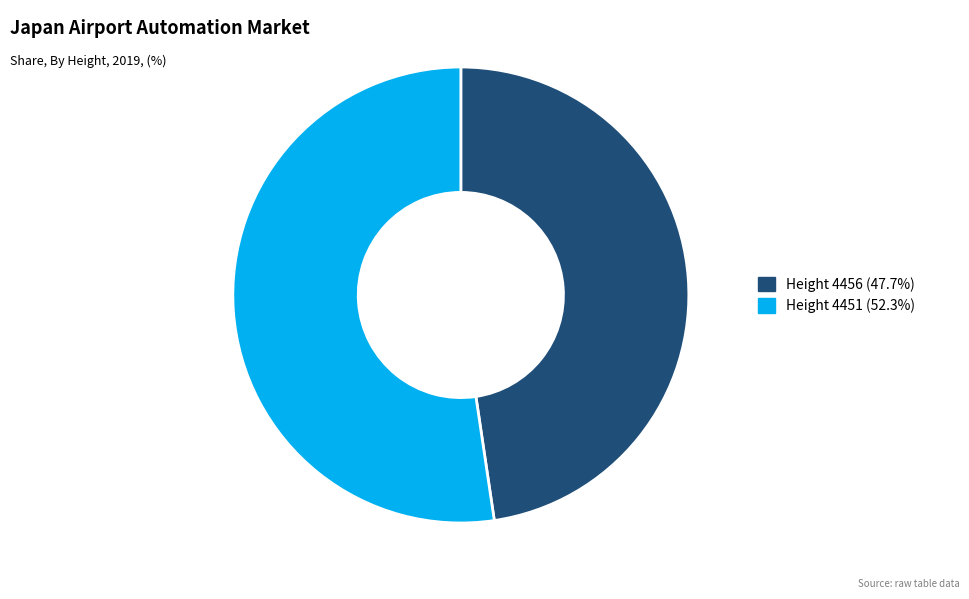

How many segments does this pie chart have?

2